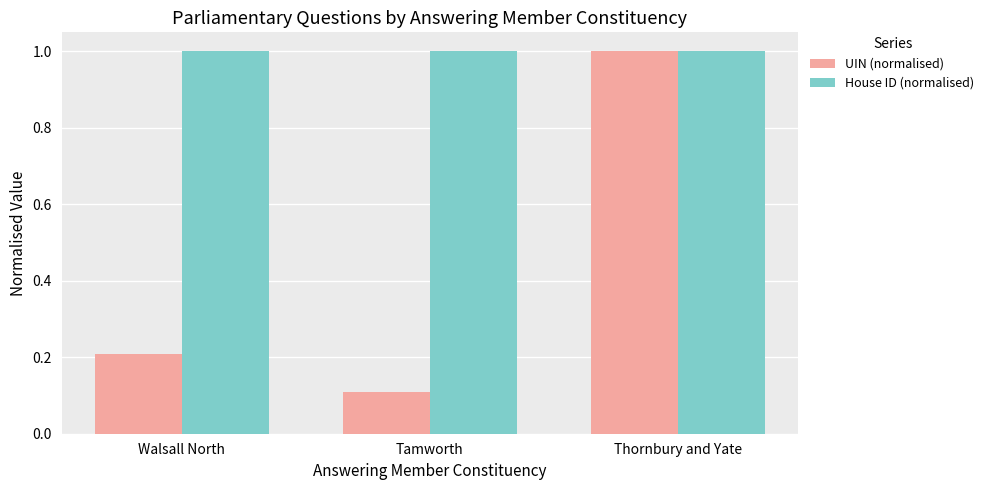

At which category is the sum across all series the highest?

Thornbury and Yate